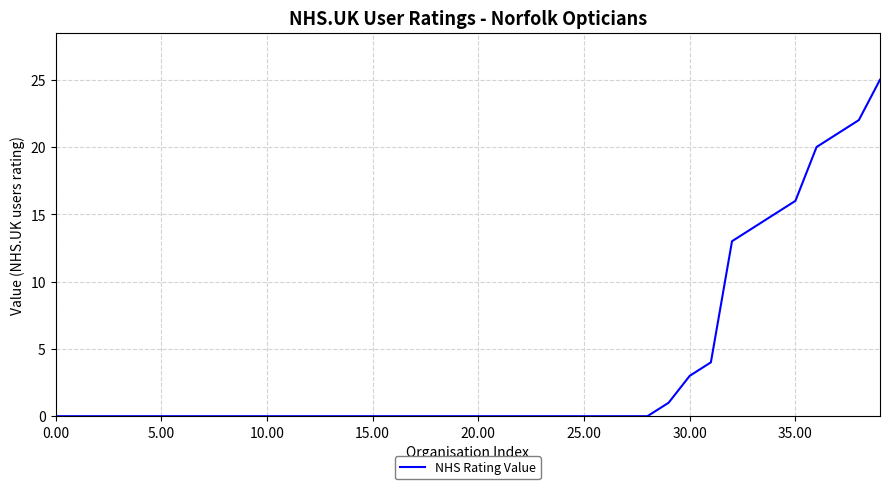

What is the greatest value displayed?

25